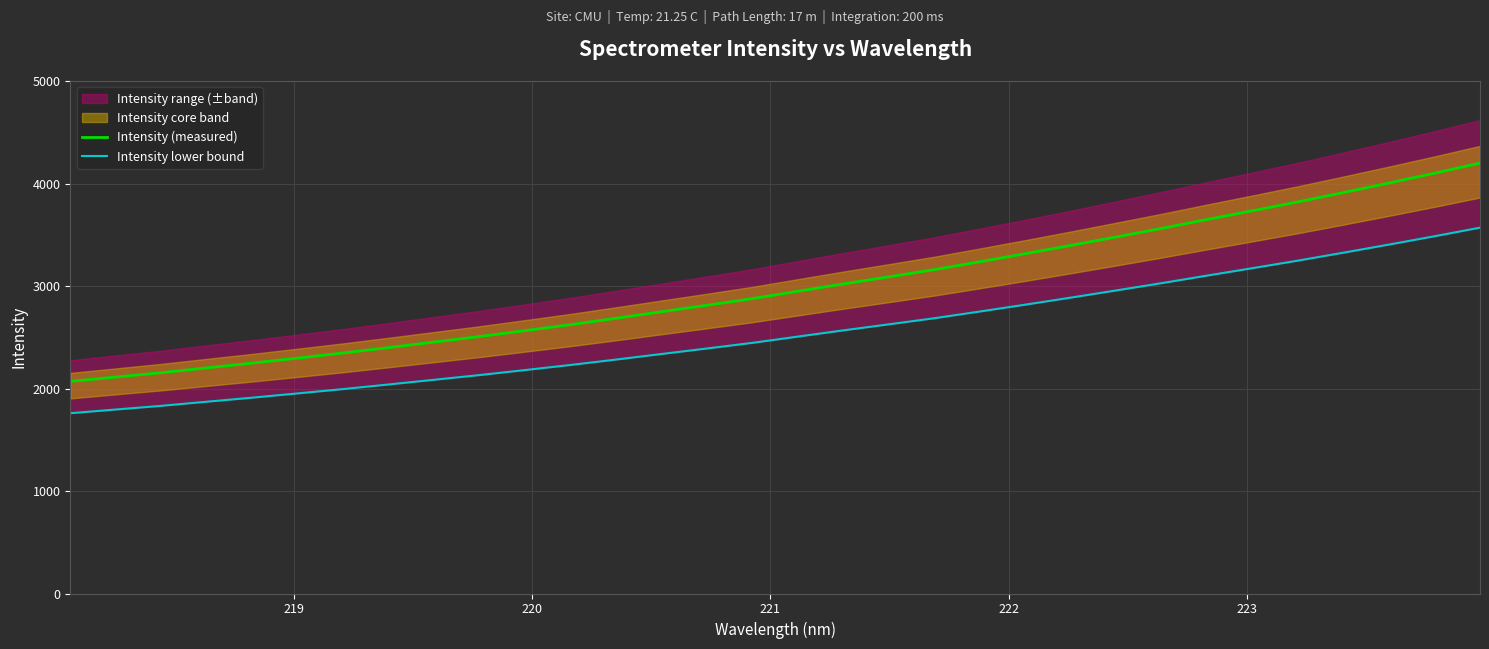

What is the maximum value for Intensity (measured)?

4199.2